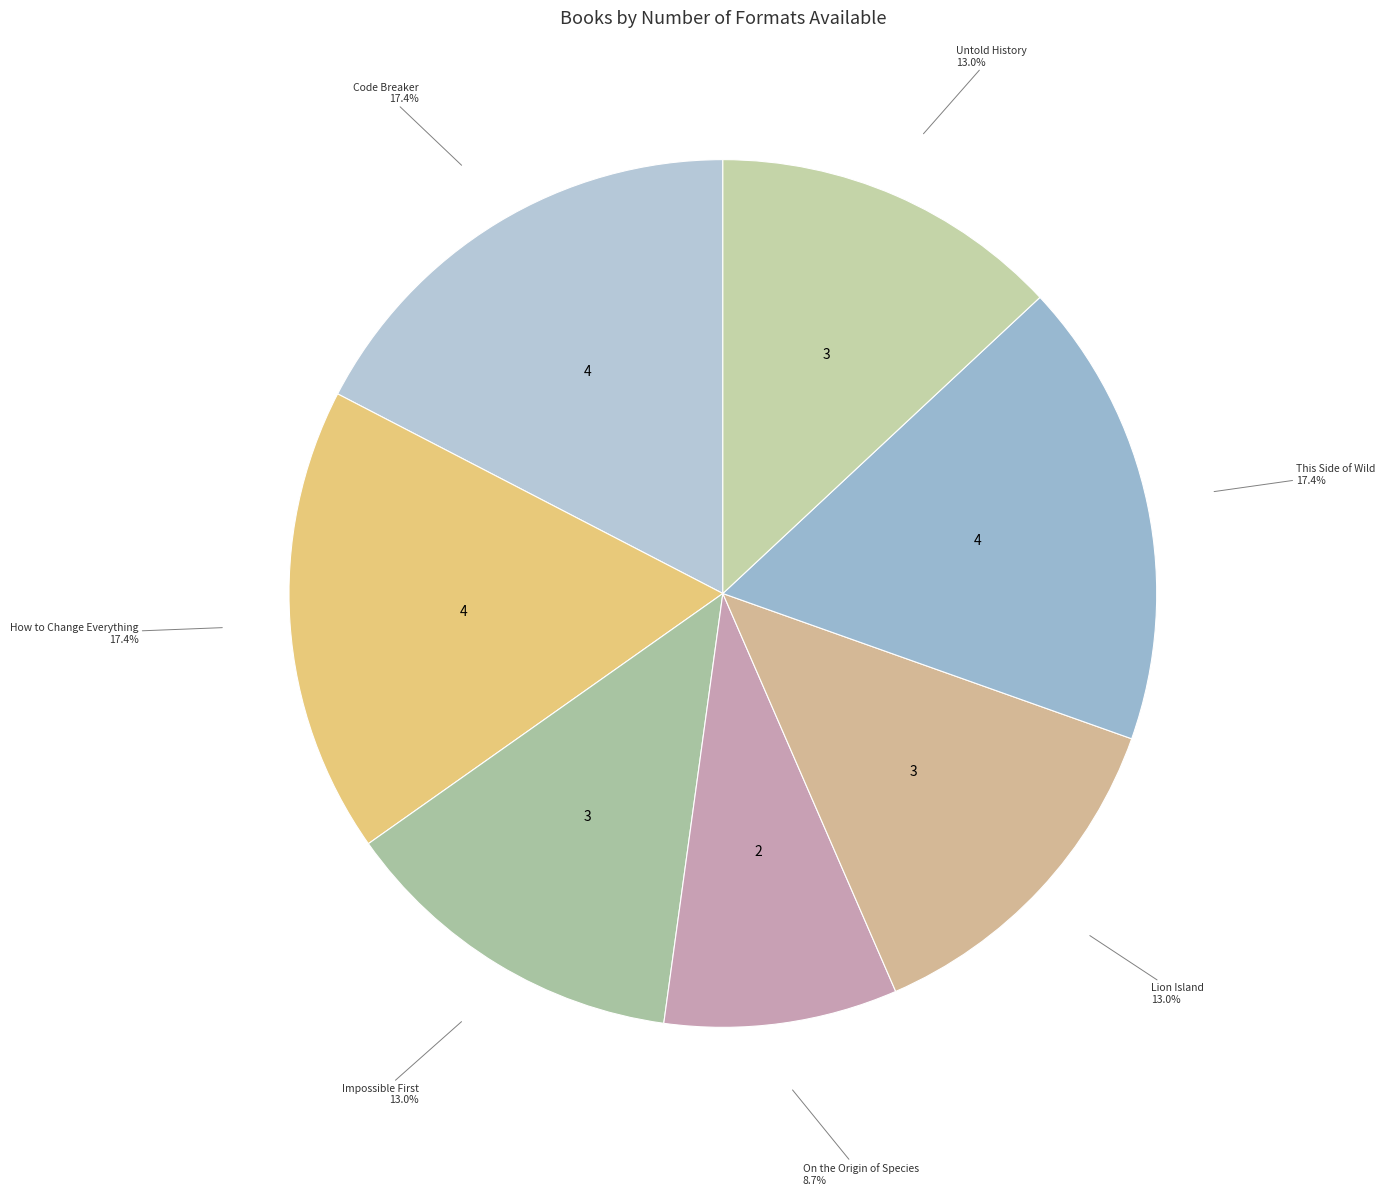

What is the smallest slice in the pie chart?

On the Origin of Species